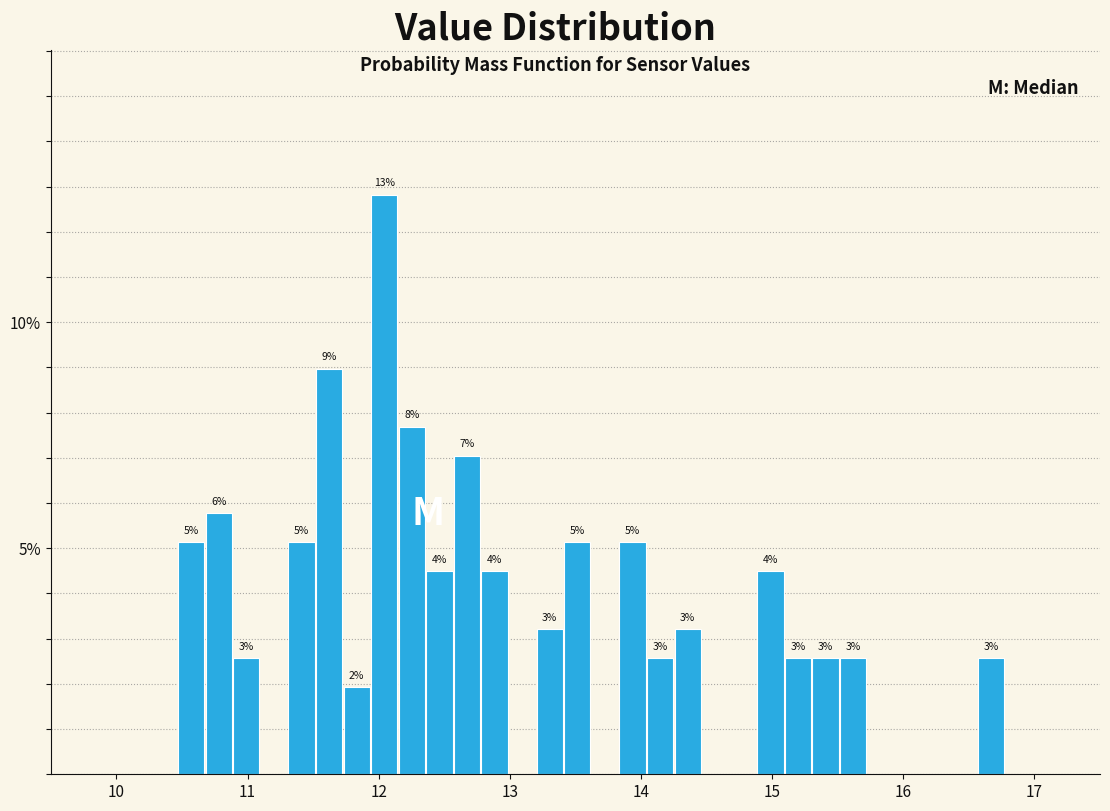

Read against the x-axis, roughly where is the centre of the tallest bar?

12.0